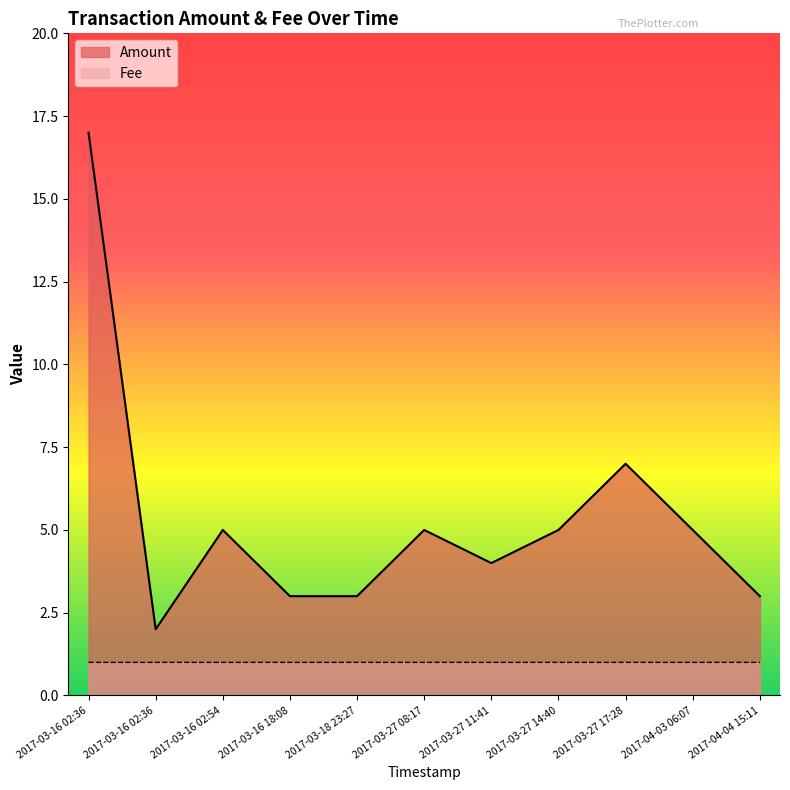

What are all the series names shown in the legend?

Amount, Fee